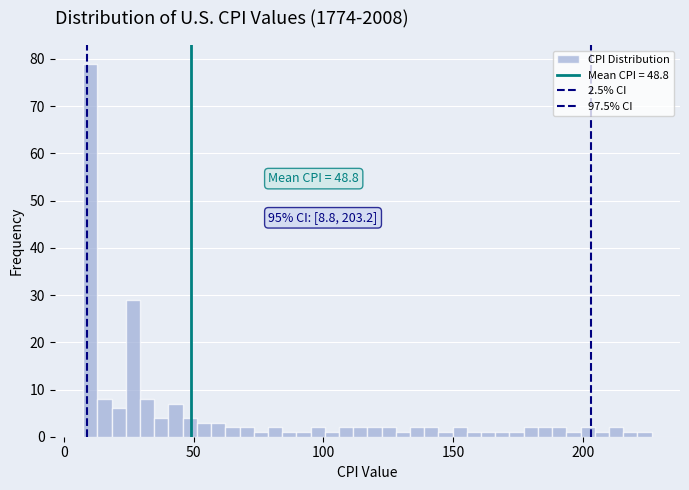

Around what value on the x-axis is the tallest bar? Give the approximate position of its centre, as read against the axis.

10